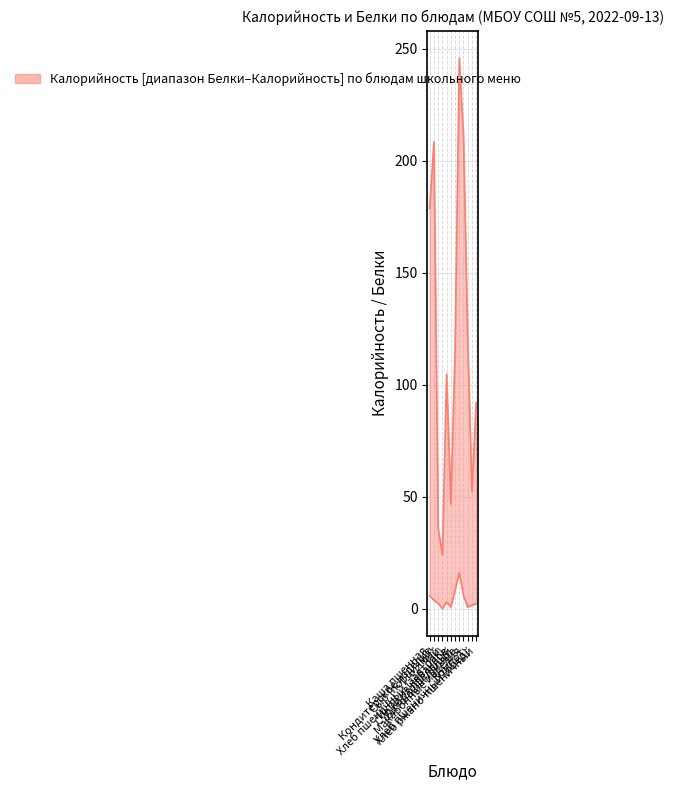

Reading right to left, transcribe all the data shown in this chart.

Калорийность: 92.0	52.3	119.4	211.0	245.9	115.2	46.7	104.7	24.0	35.8	208.6	178.8
Белки: 2.2	1.5	0.6	5.8	16.1	8.2	0.7	3.0	0.0	2.3	3.8	5.7